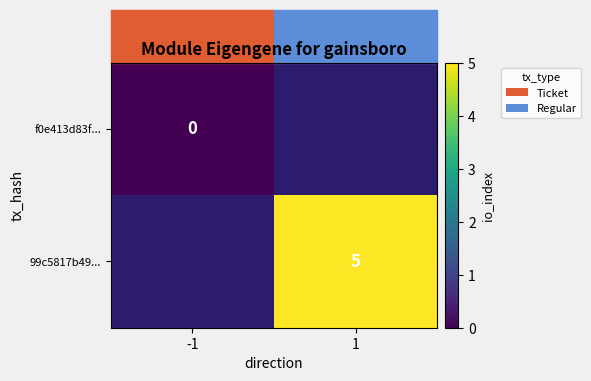

The 99c5817b49... series shows 7 at 1. True or false?

False